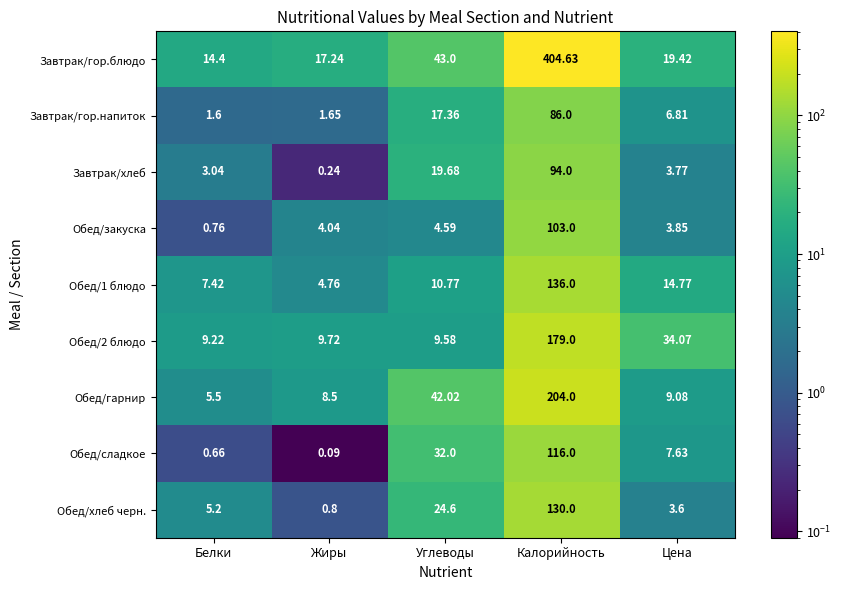

Which series has the largest total across all categories?

Завтрак/гор.блюдо